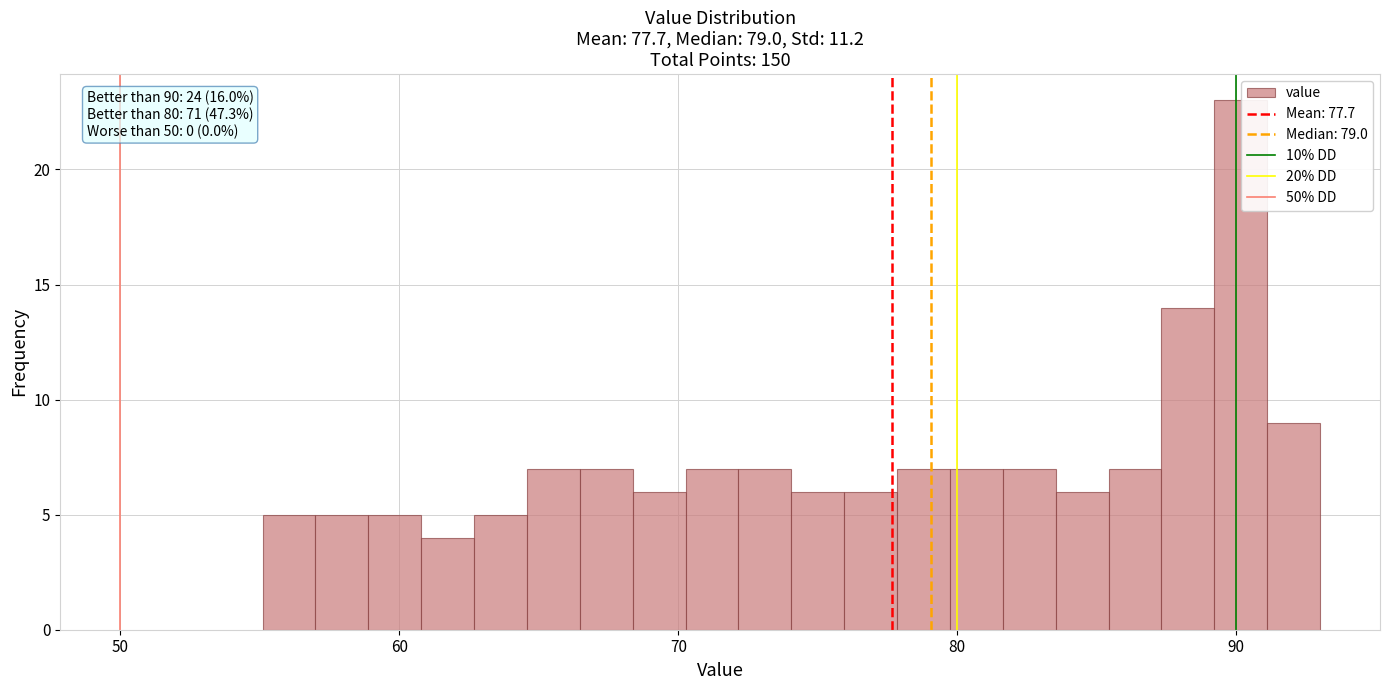

Read against the x-axis, roughly where is the centre of the tallest bar?

90